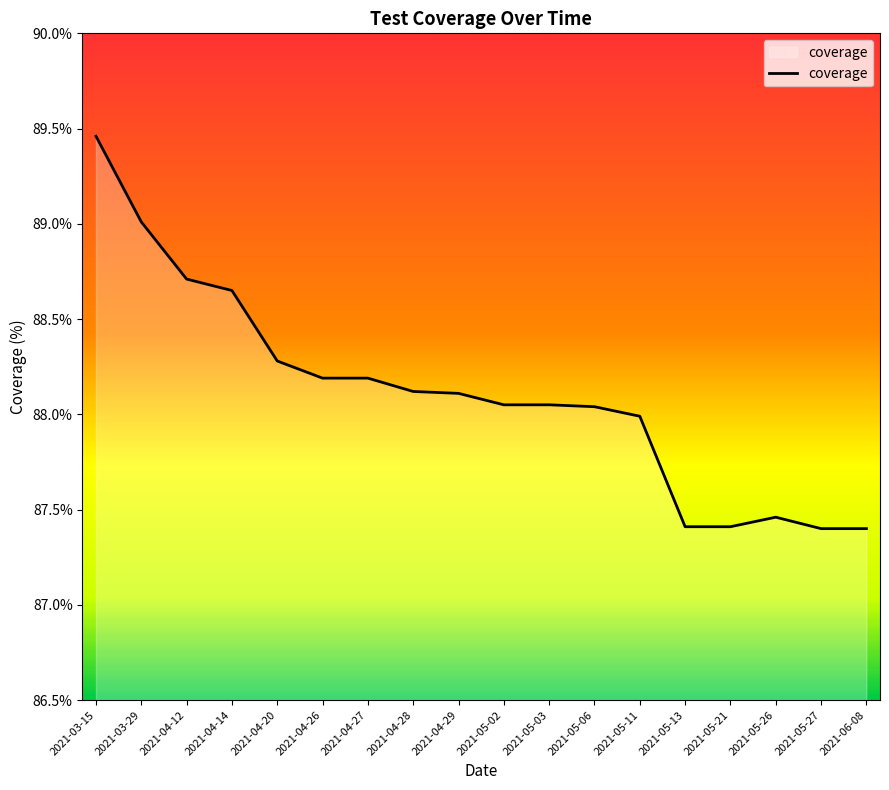

What is the sum of the values at 2021-04-27 and 2021-06-08?

175.6